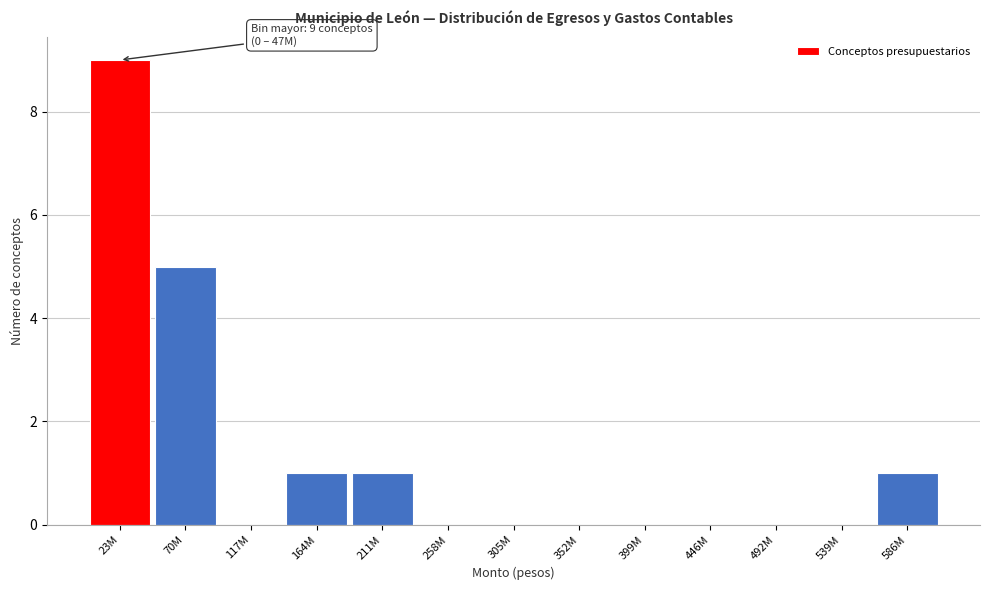

Reading left to right, list all the values displayed in this chart.

23M=9	70M=5	117M=0	164M=1	211M=1	258M=0	305M=0	352M=0	399M=0	446M=0	492M=0	539M=0	586M=1